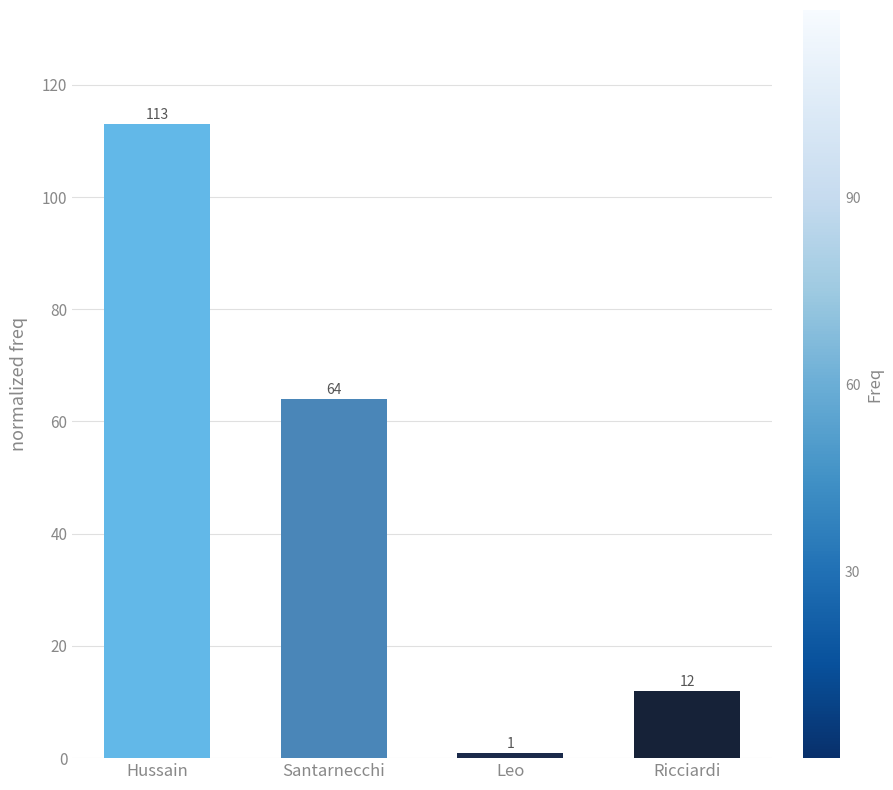

How many bars are there in total?

4